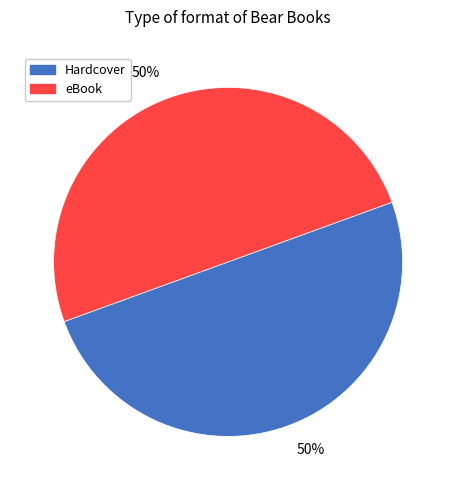

To the nearest percent, what is the average slice percentage?

50%